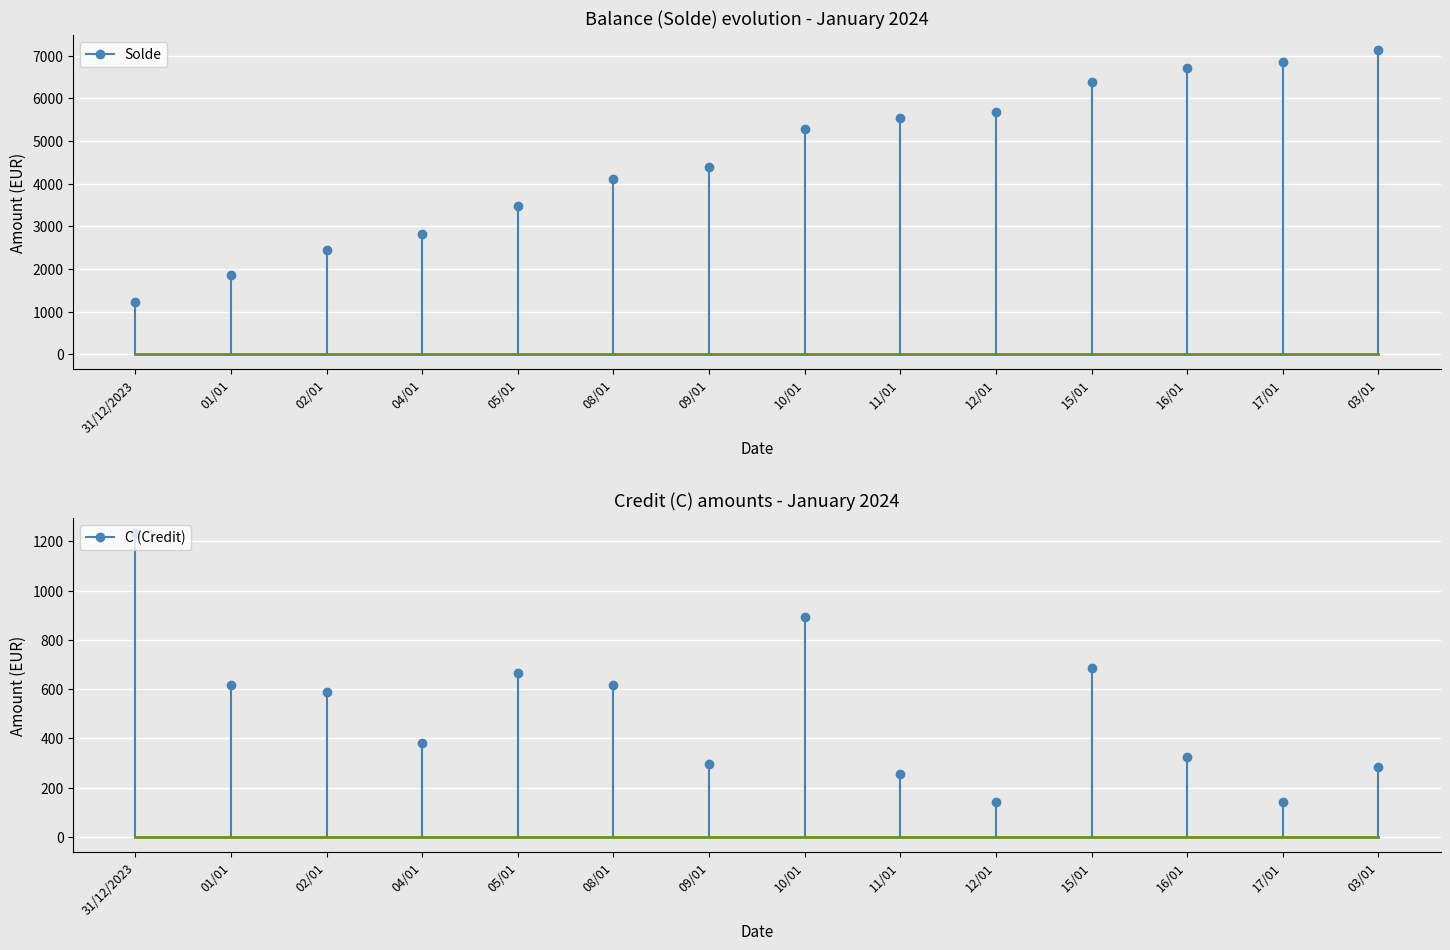

Which has a higher value, 01/01 or 05/01?

05/01